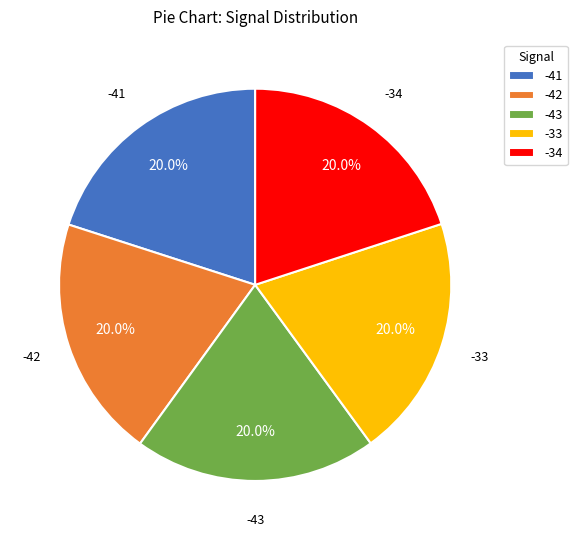

Is -41 the majority of the pie?

No